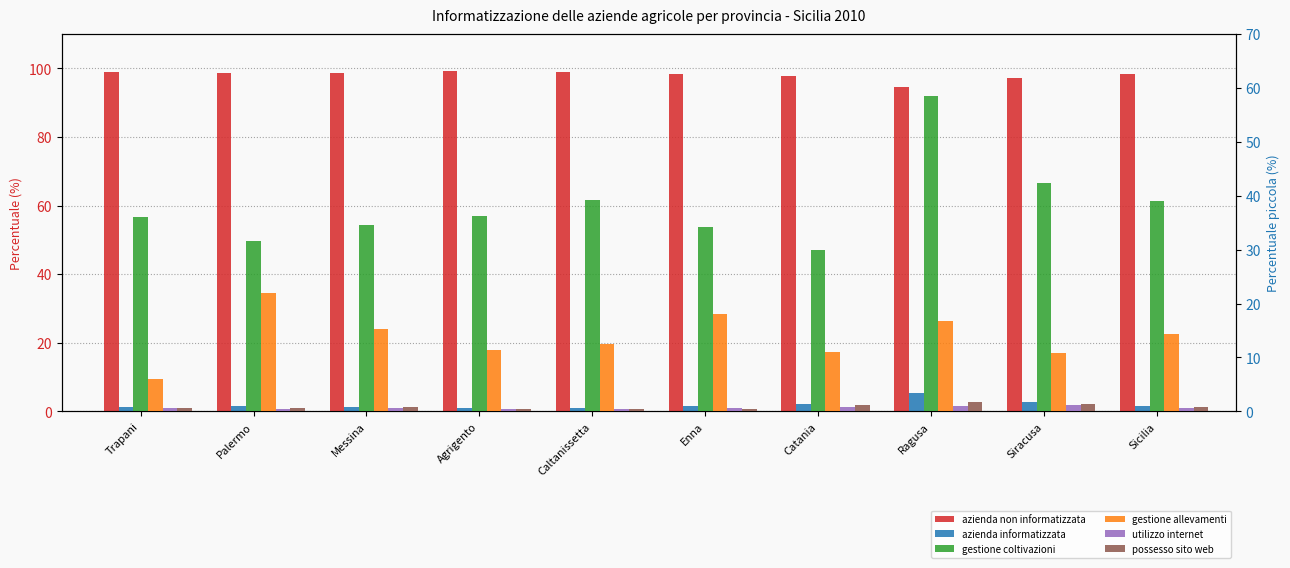

What position from the left is Ragusa?

8